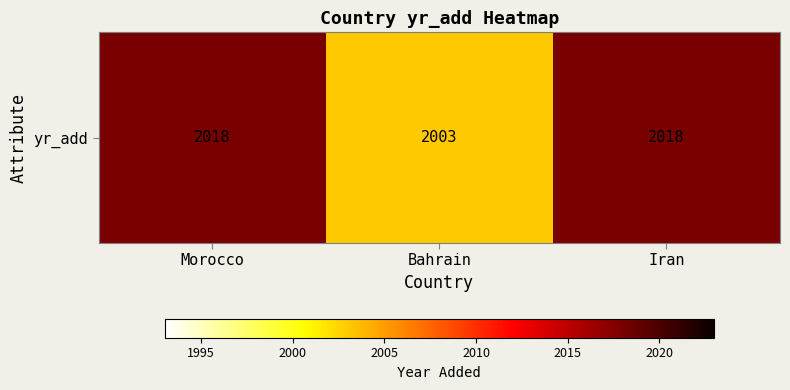

What is the smallest value displayed?

2003